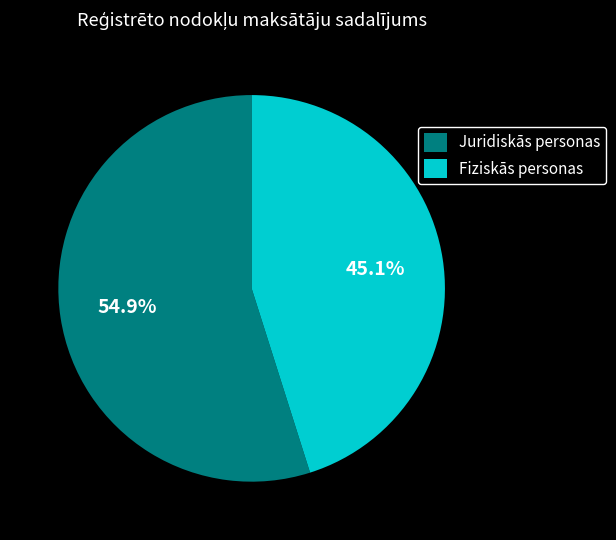

Between Fiziskās personas and Juridiskās personas, which is larger?

Juridiskās personas